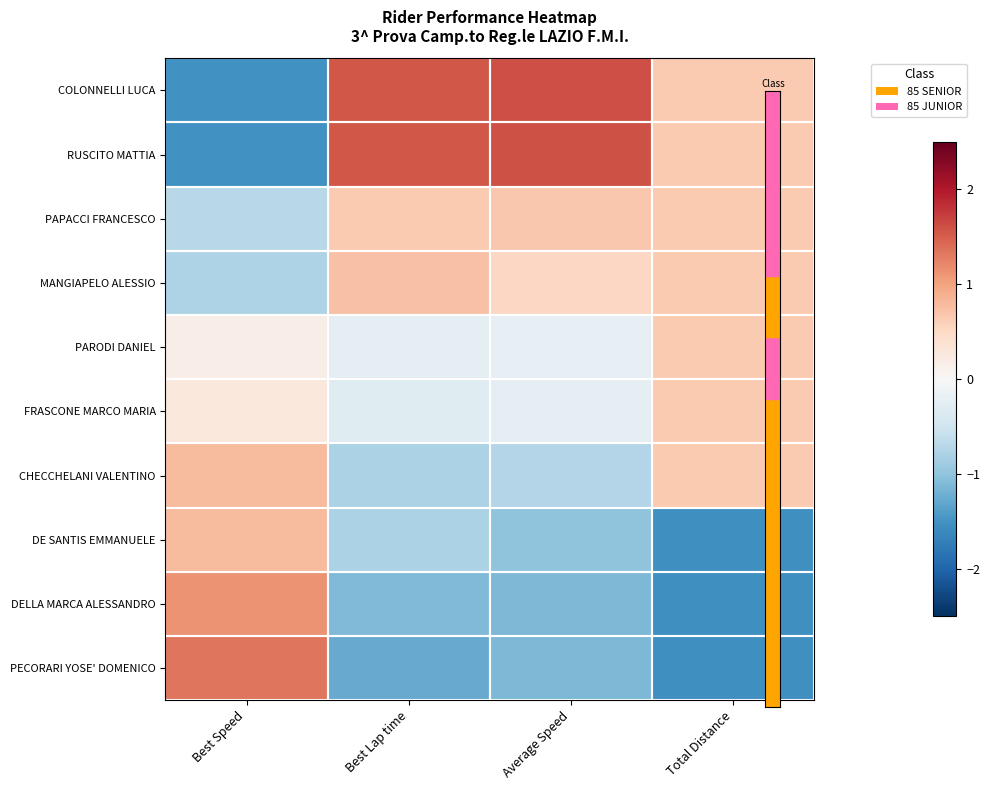

Rank the series by their maximum value, from highest to lowest.

COLONNELLI LUCA, RUSCITO MATTIA, PECORARI YOSE' DOMENICO, DELLA MARCA ALESSANDRO, DE SANTIS EMMANUELE, CHECCHELANI VALENTINO, MANGIAPELO ALESSIO, PAPACCI FRANCESCO, PARODI DANIEL, FRASCONE MARCO MARIA